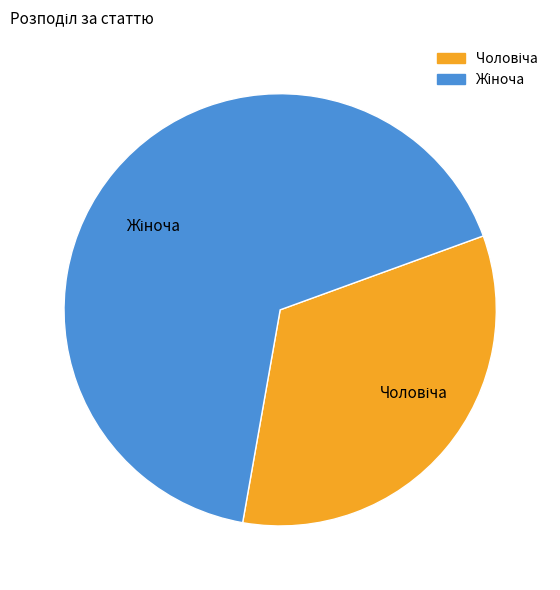

Is there any slice that represents more than half of the pie?

Yes